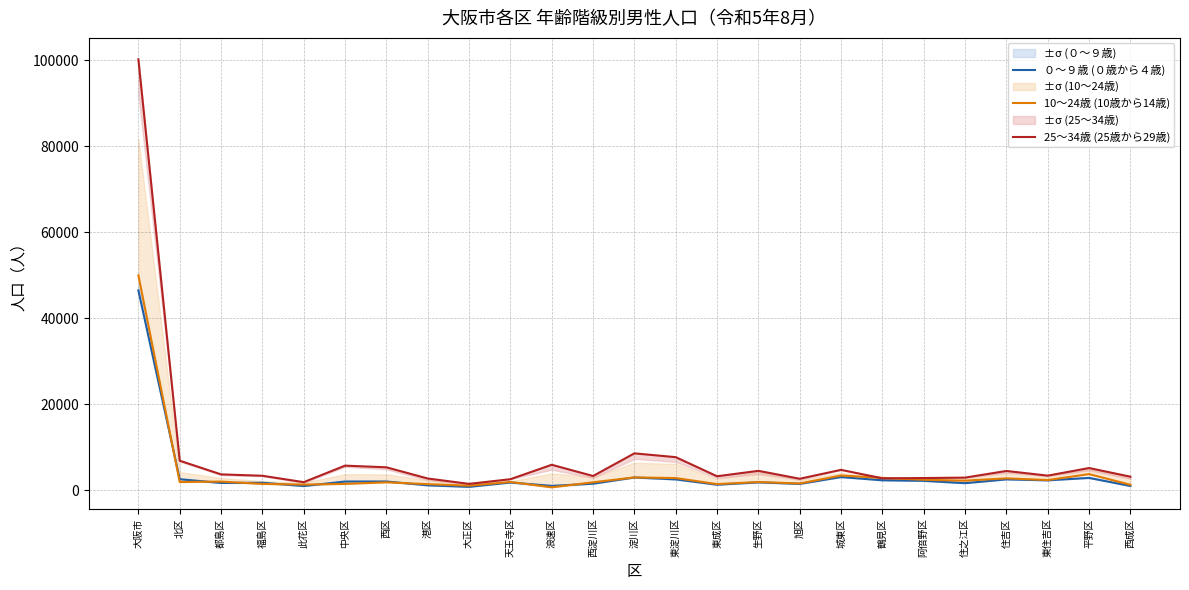

At which category is the sum across all series the highest?

大阪市